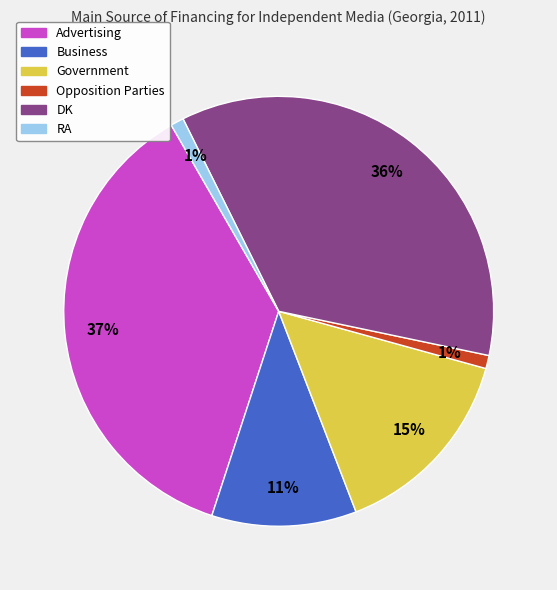

Is it true that RA is 8% of the pie?

False